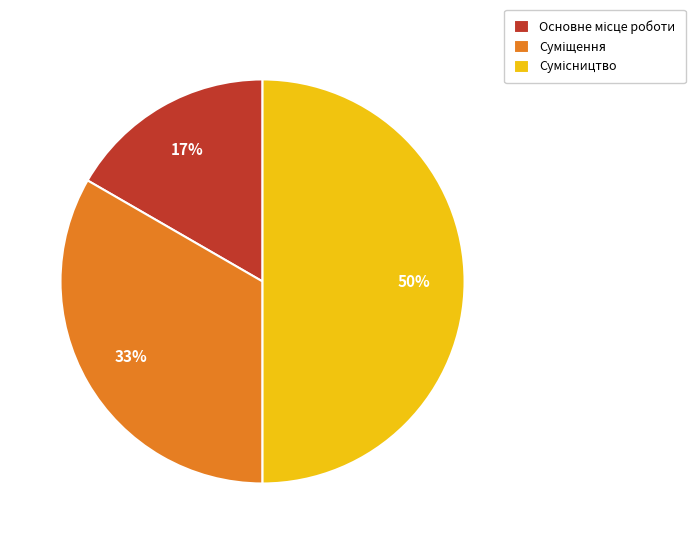

To the nearest percent, what is the average slice percentage?

33%